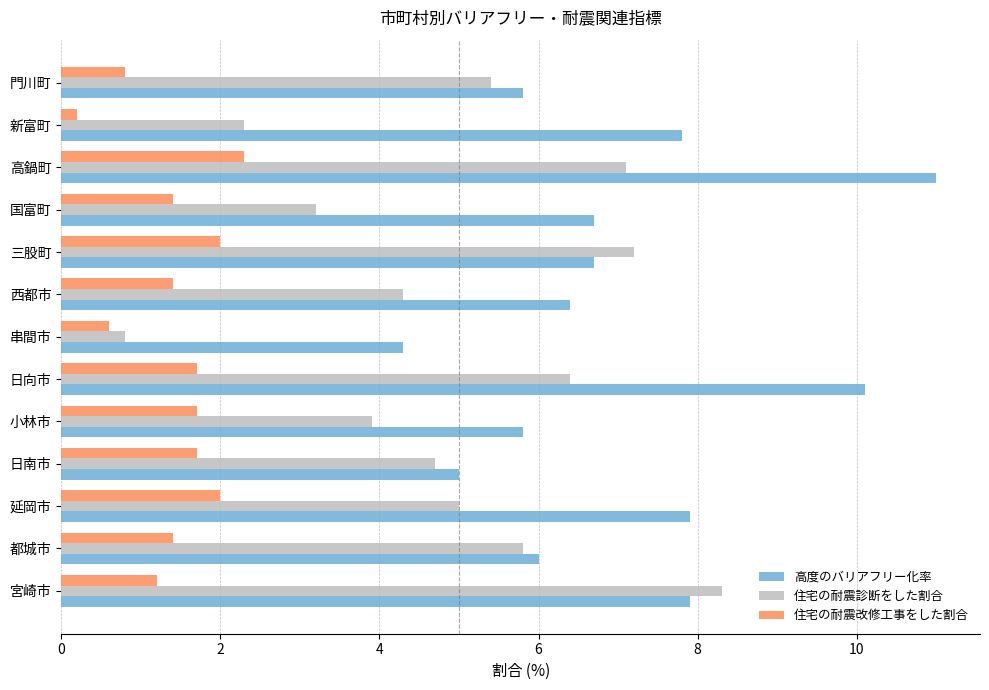

Between 三股町 and 新富町, which series saw the biggest shift?

住宅の耐震診断をした割合